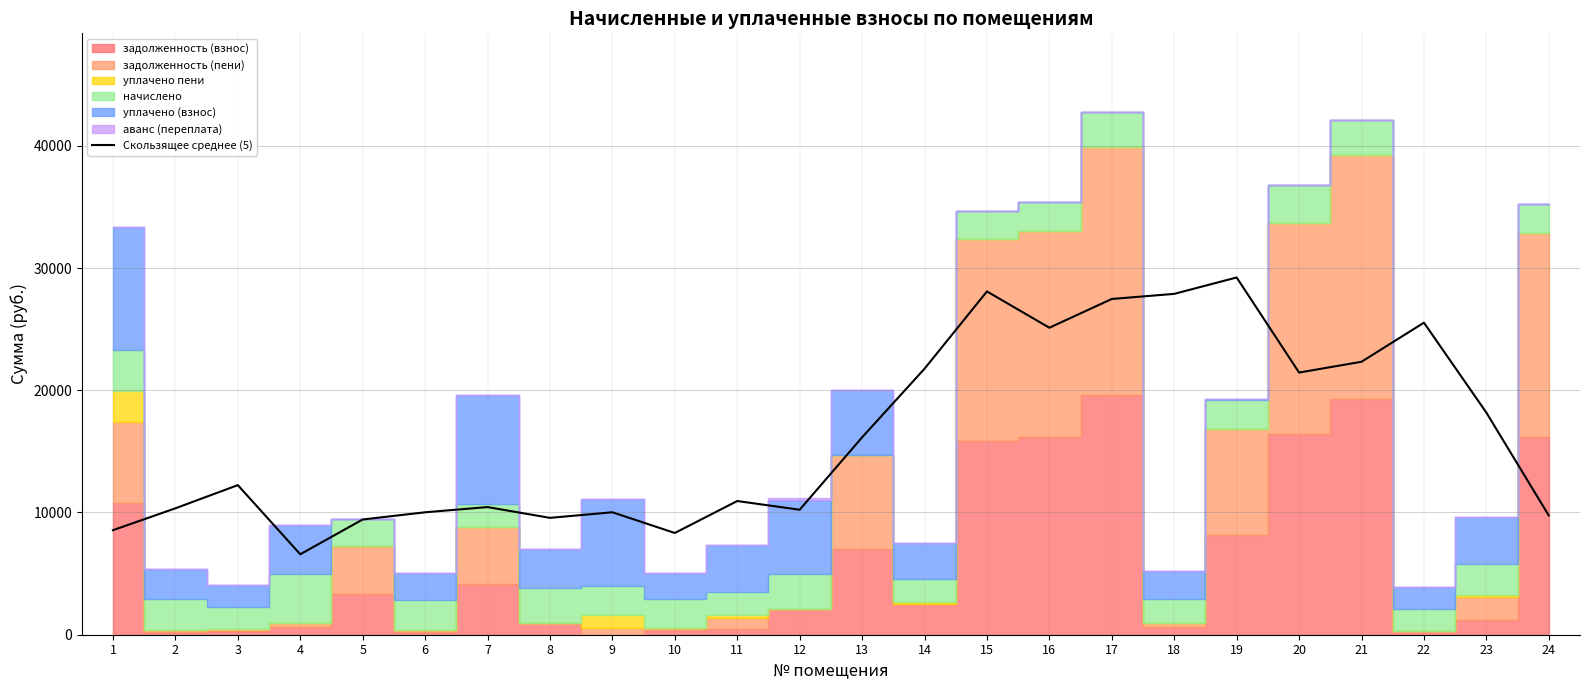

Does the chart display data point markers on the line(s)?

No